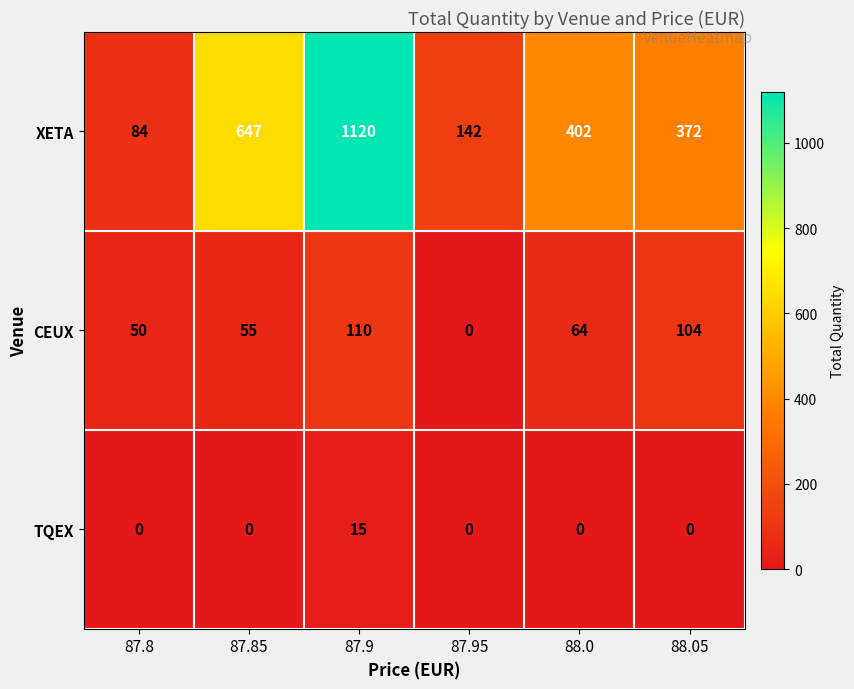

What is the difference between the highest and lowest values at 87.85?

647